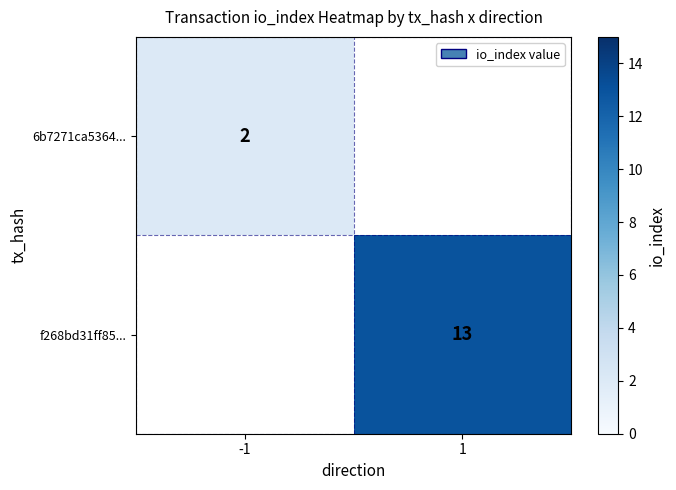

Is the value of f268bd31ff85... at 1 greater than the value of 6b7271ca5364... at -1?

Yes